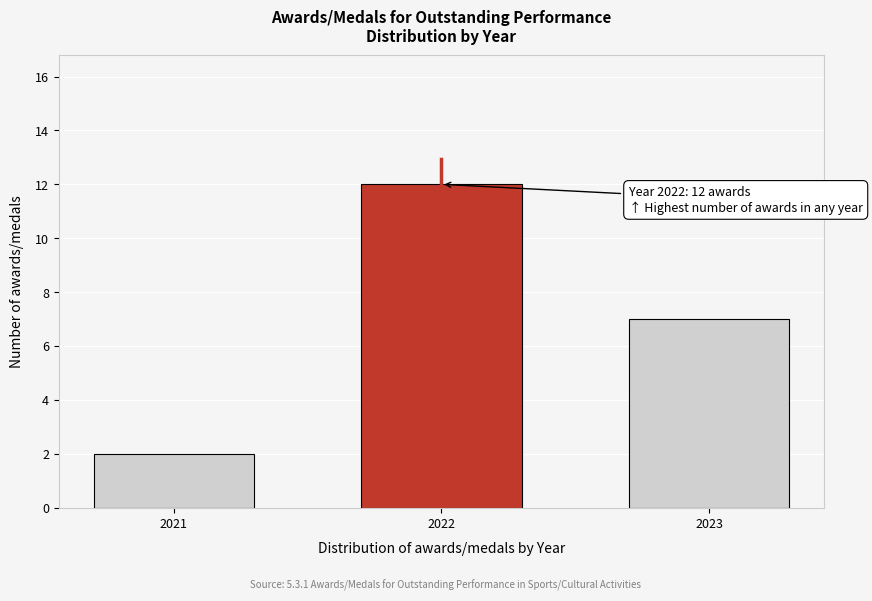

Reading left to right, list all the values displayed in this chart.

2021=2	2022=12	2023=7